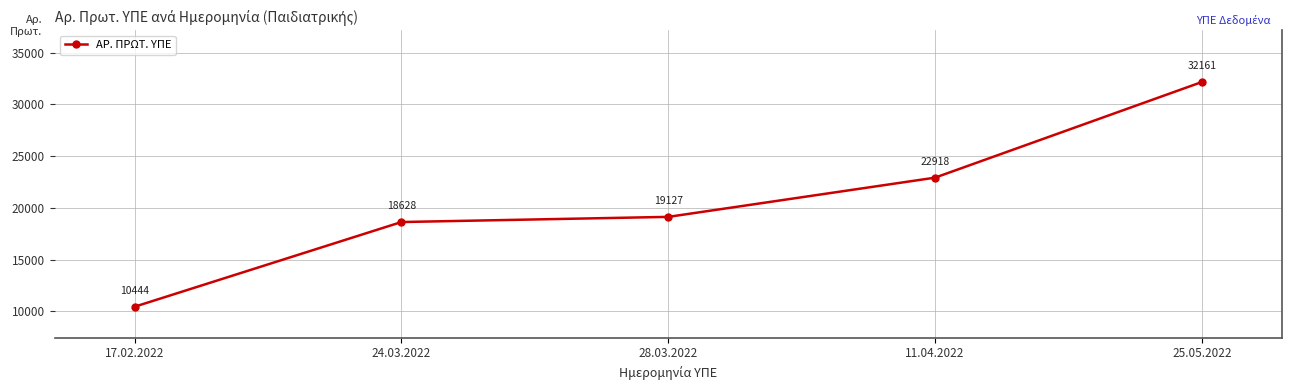

Reading left to right, list all the values displayed in this chart.

10444	18628	19127	22918	32161